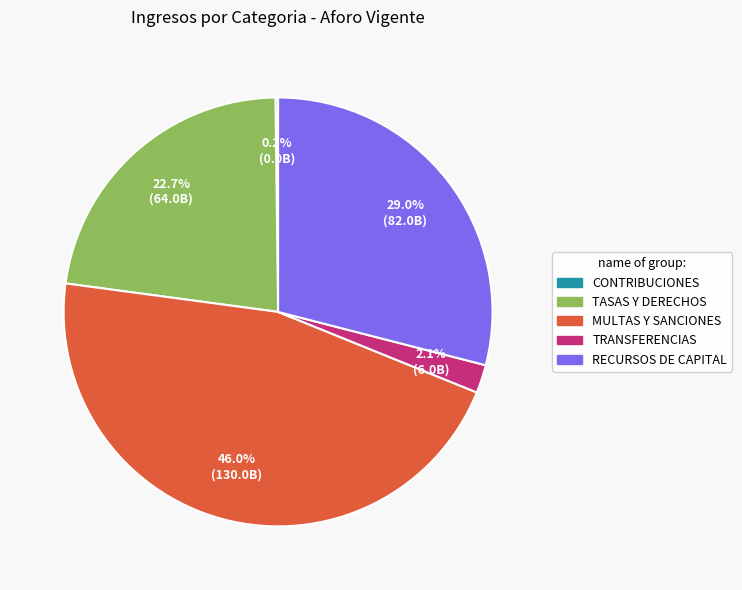

Does any single category account for the majority?

No